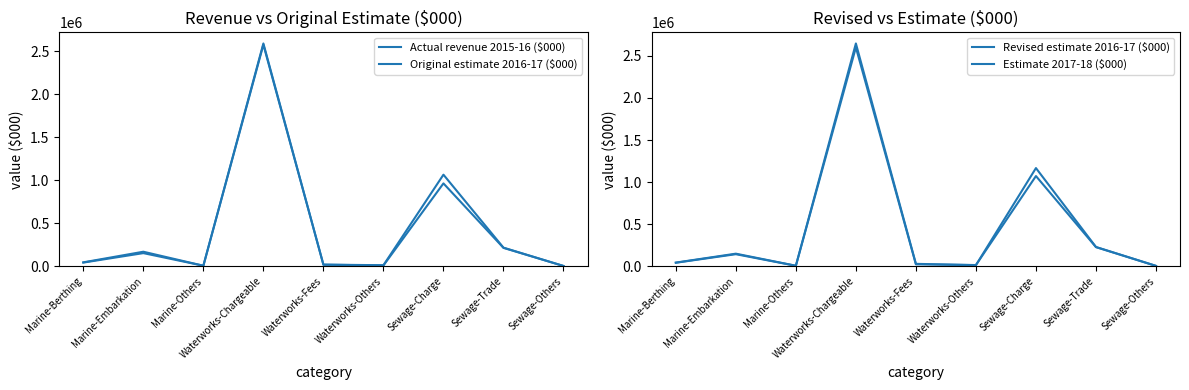

At which category is the sum across all series the highest?

Waterworks-Chargeable